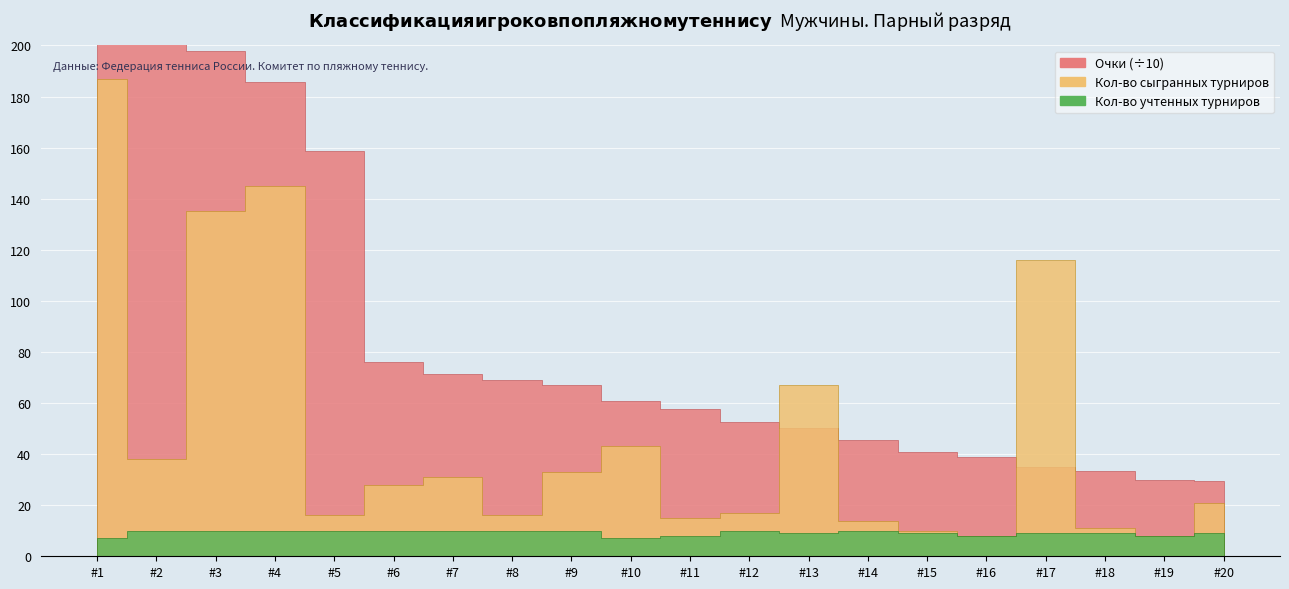

True or false: Кол-во учтенных турниров has a value of 11 at 11.

False